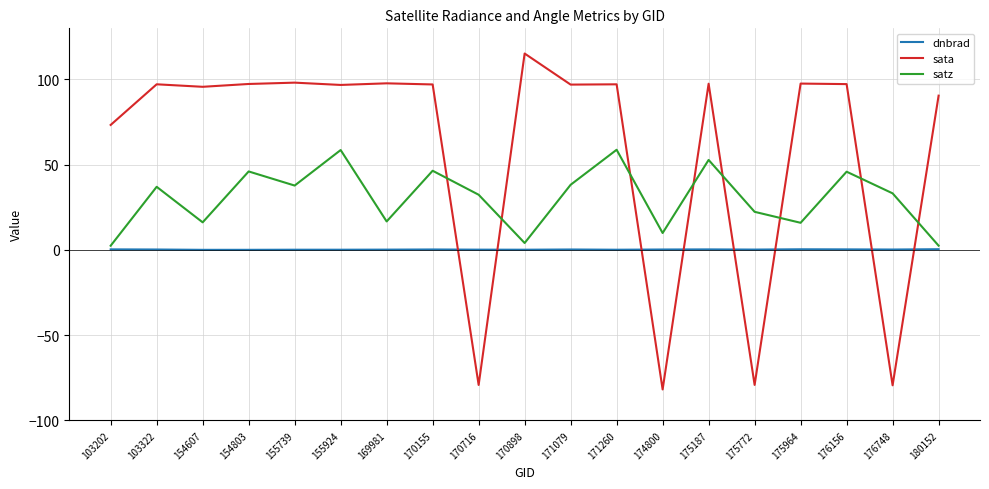

At which label does sata first exceed 97?

103322